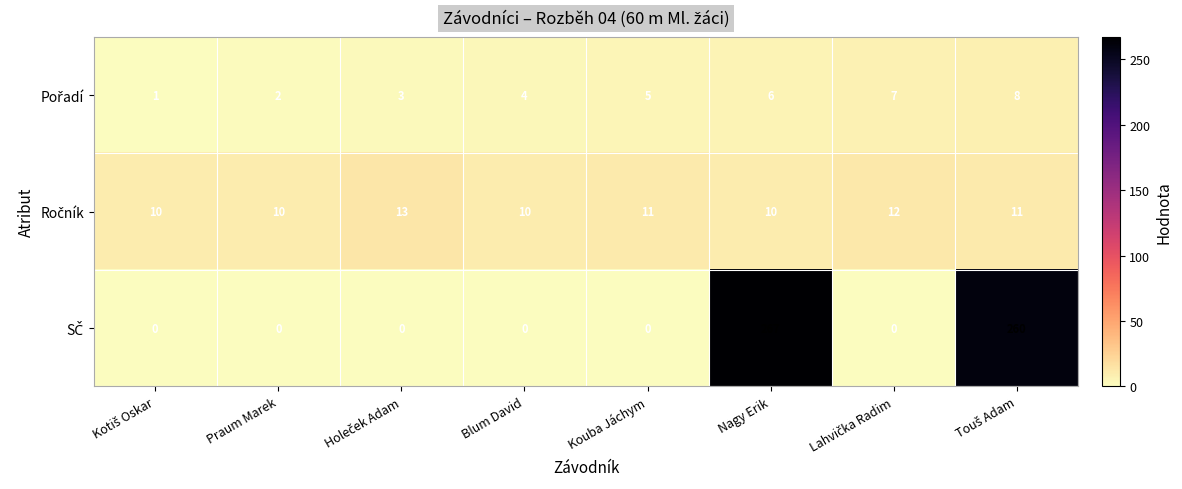

At which category is the sum across all series the highest?

Nagy Erik